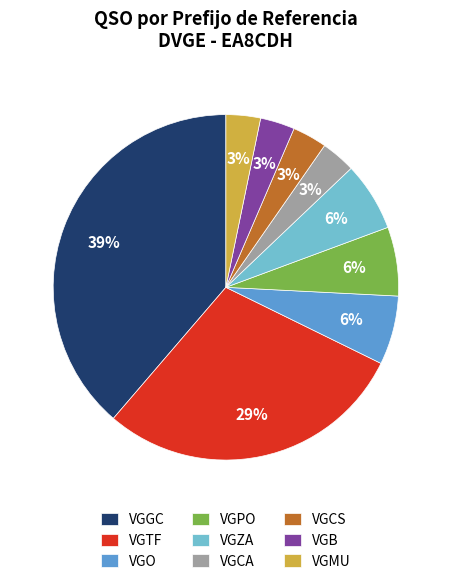

Do VGCS and VGB together represent more than half of the pie?

No